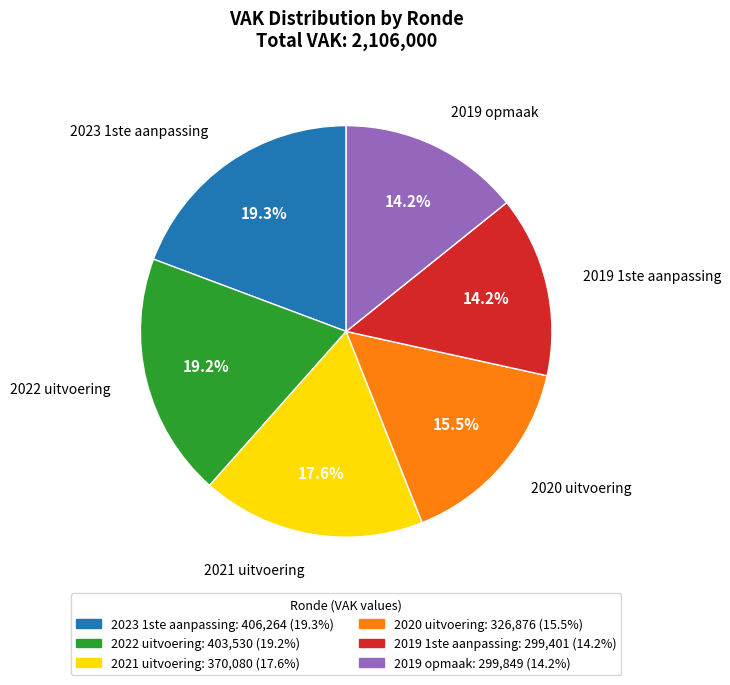

How many slices are in this pie chart?

6